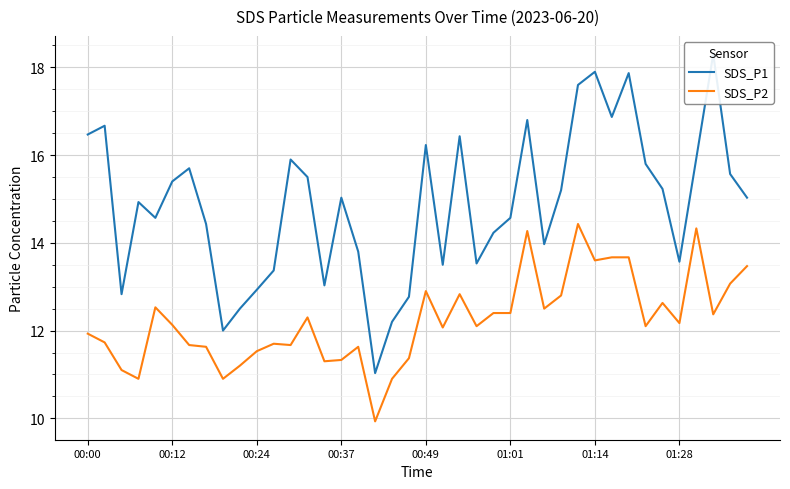

How many data points does each series have?

40